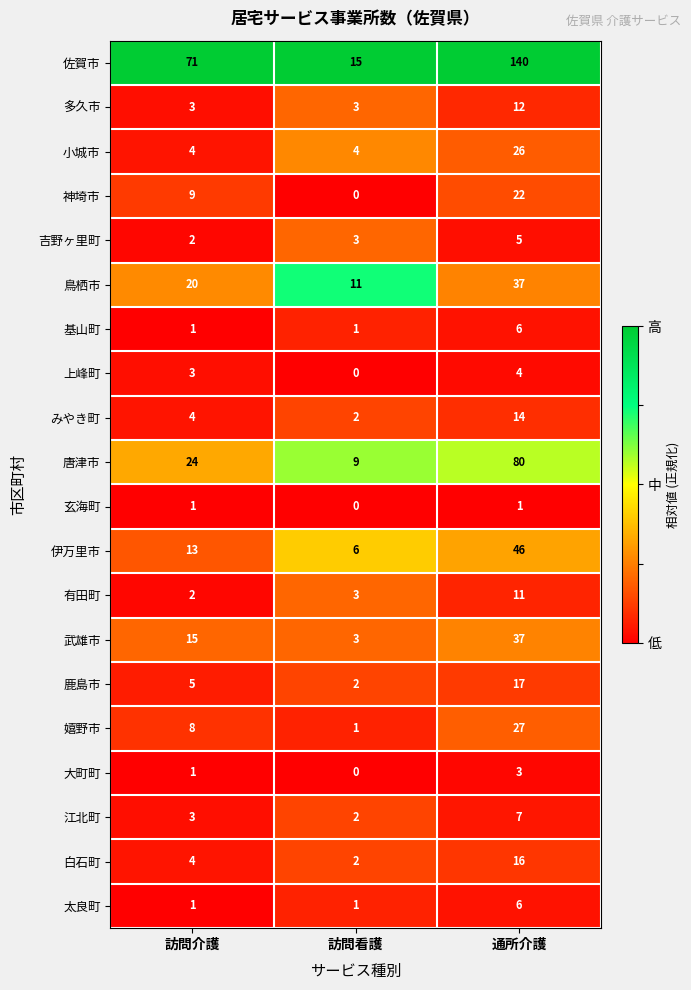

Which series changed the most between 訪問介護 and 通所介護?

佐賀市